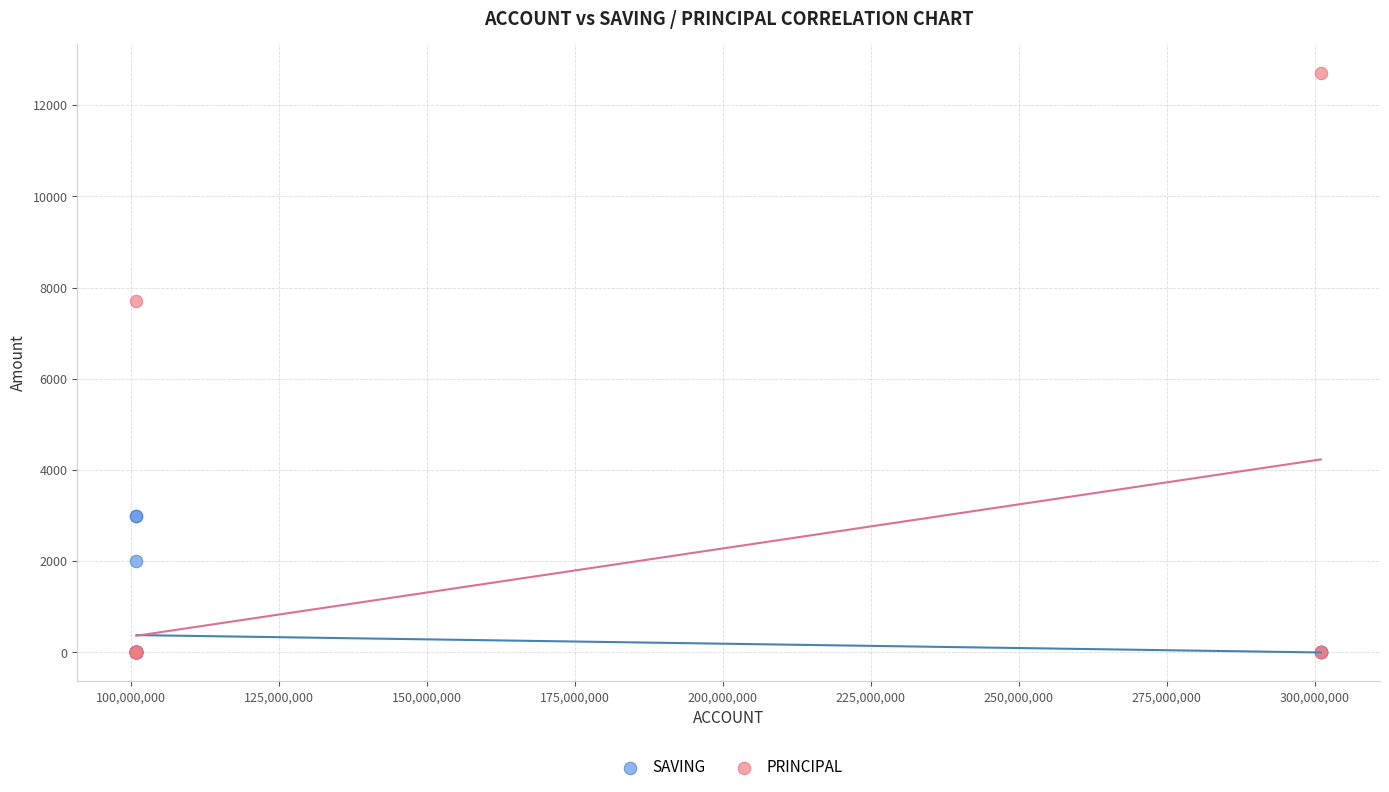

Across all series, what Y value is closest to 6350?

7700